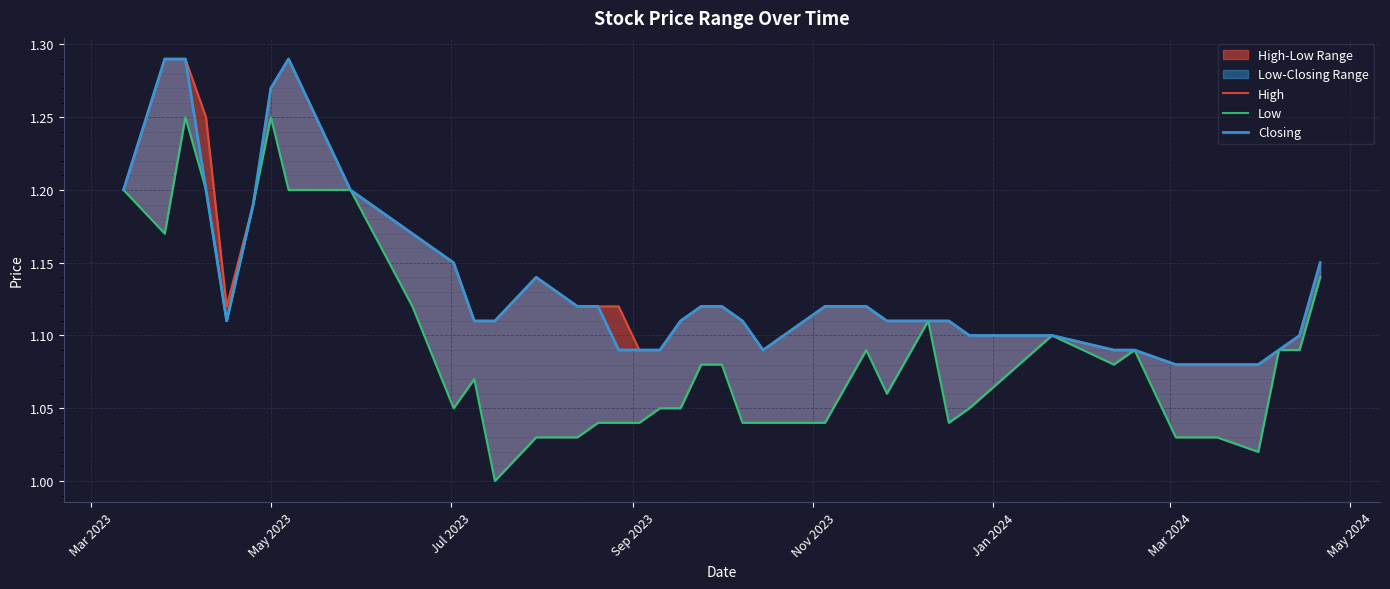

True or false: Closing has more than 0 points higher than both neighbors.

True